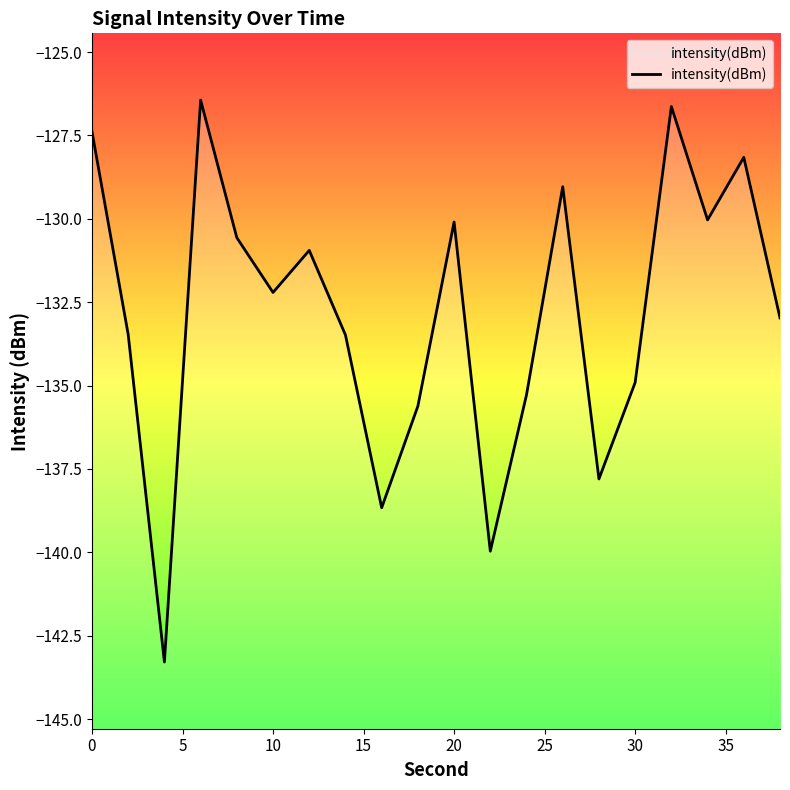

Is it true that the value at 0 is -127.4?

True